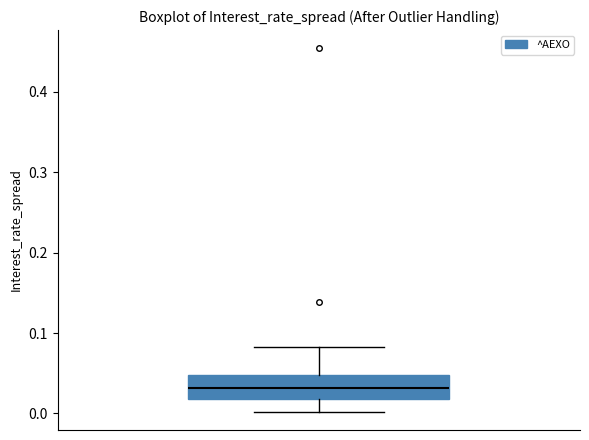

Where does the upper whisker of the box end on the y-axis? The values are not printed on the chart, so give them approximately, as read against the axis.

0.08